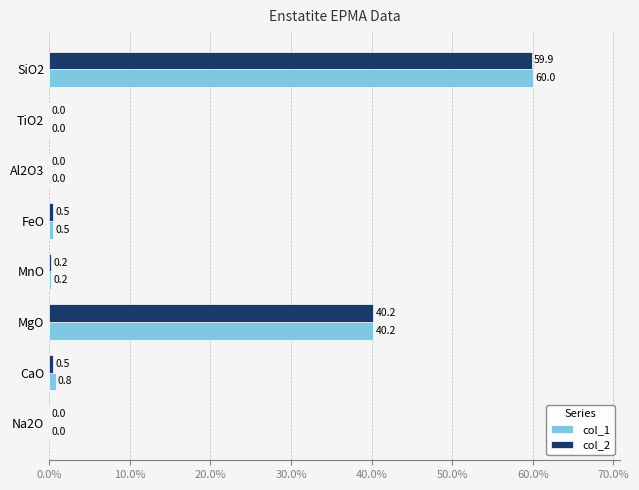

Is the value of col_1 at Al2O3 greater than the value of col_2 at FeO?

No